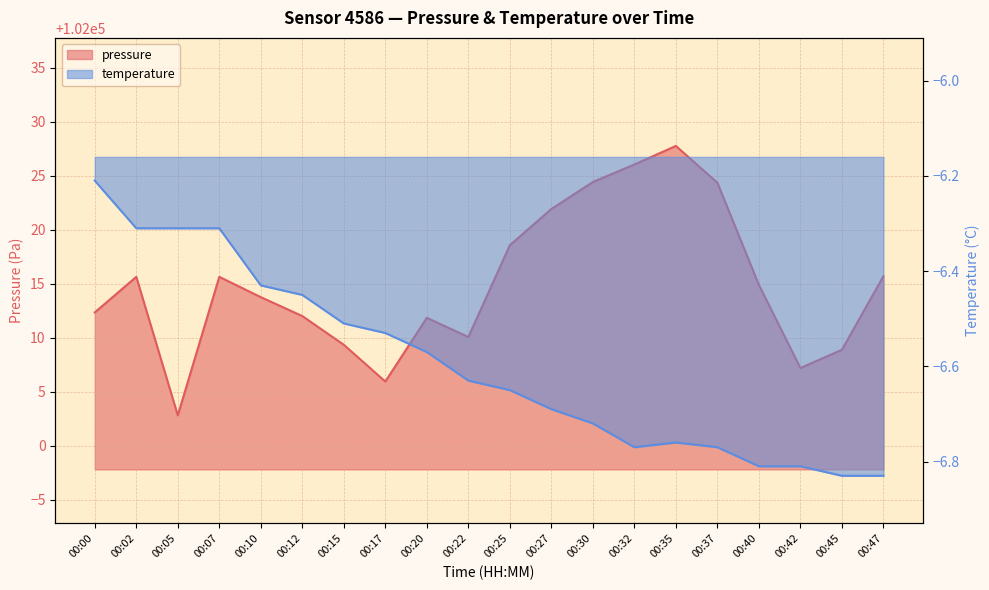

Reading right to left, transcribe all the data shown in this chart.

pressure: 102015.7	102008.9	102007.2	102014.9	102024.3	102027.8	102026.0	102024.4	102021.9	102018.6	102010.1	102011.8	102005.9	102009.3	102012.0	102013.8	102015.6	102002.8	102015.6	102012.3
temperature: -6.8	-6.8	-6.8	-6.8	-6.8	-6.8	-6.8	-6.7	-6.7	-6.7	-6.6	-6.6	-6.5	-6.5	-6.5	-6.4	-6.3	-6.3	-6.3	-6.2